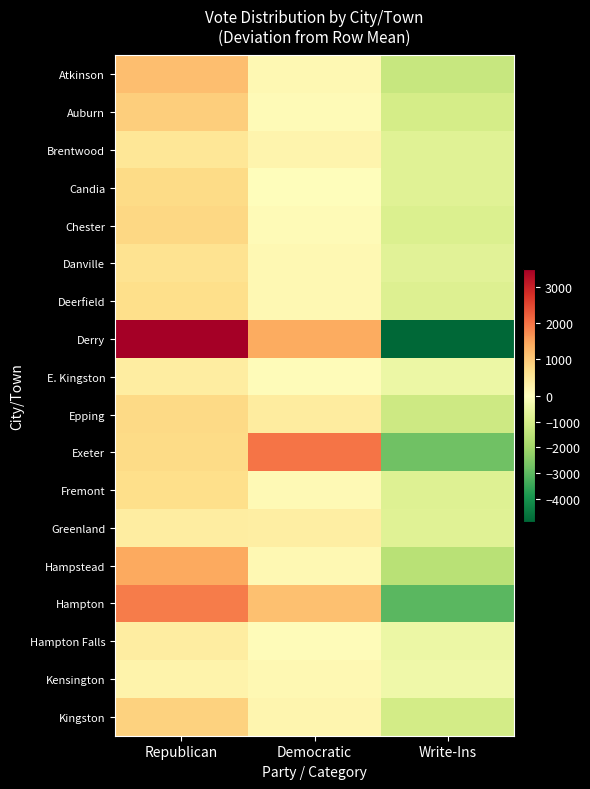

Which label corresponds to the largest value in the chart?

Republican